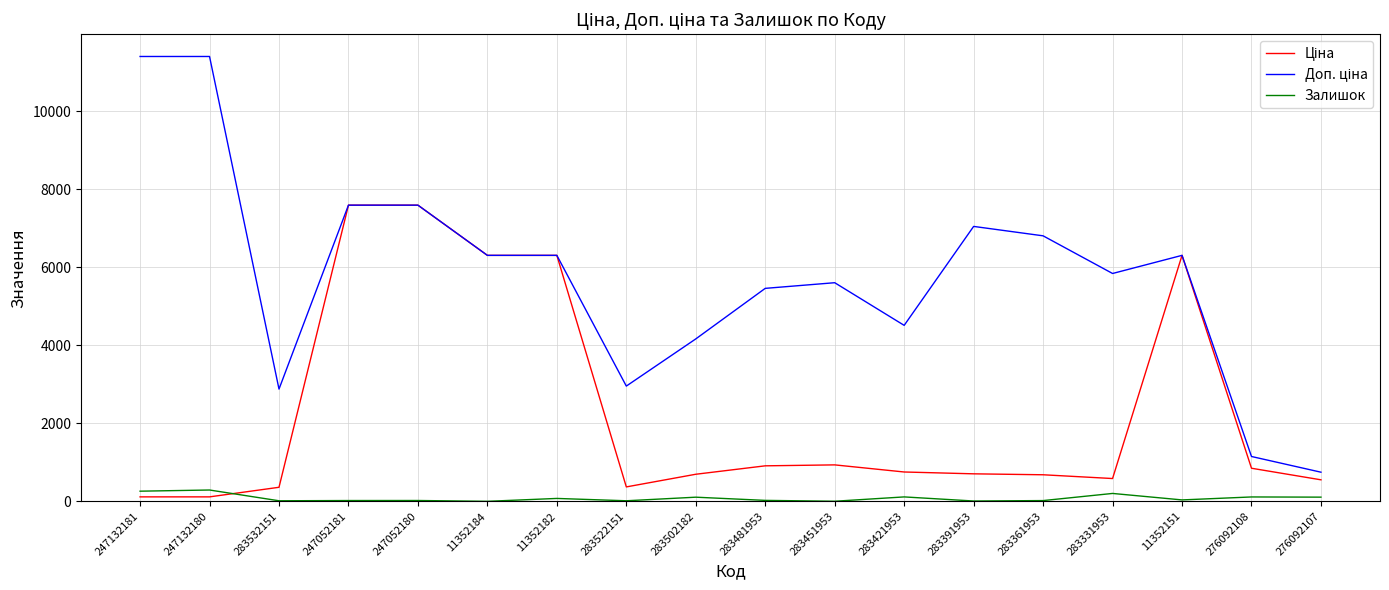

What is the greatest value displayed?

11410.0